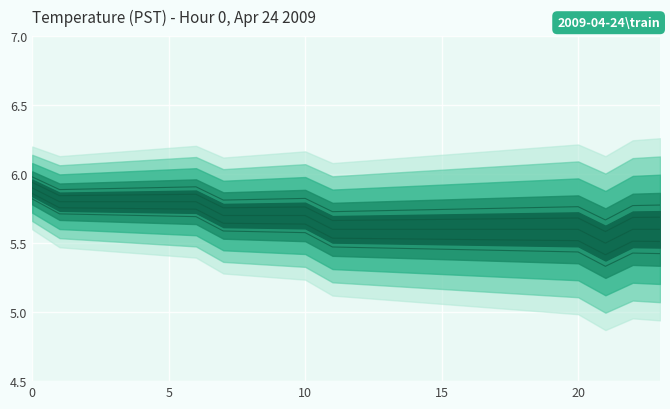

What is the average value of the line_-0.2 series?

5.6